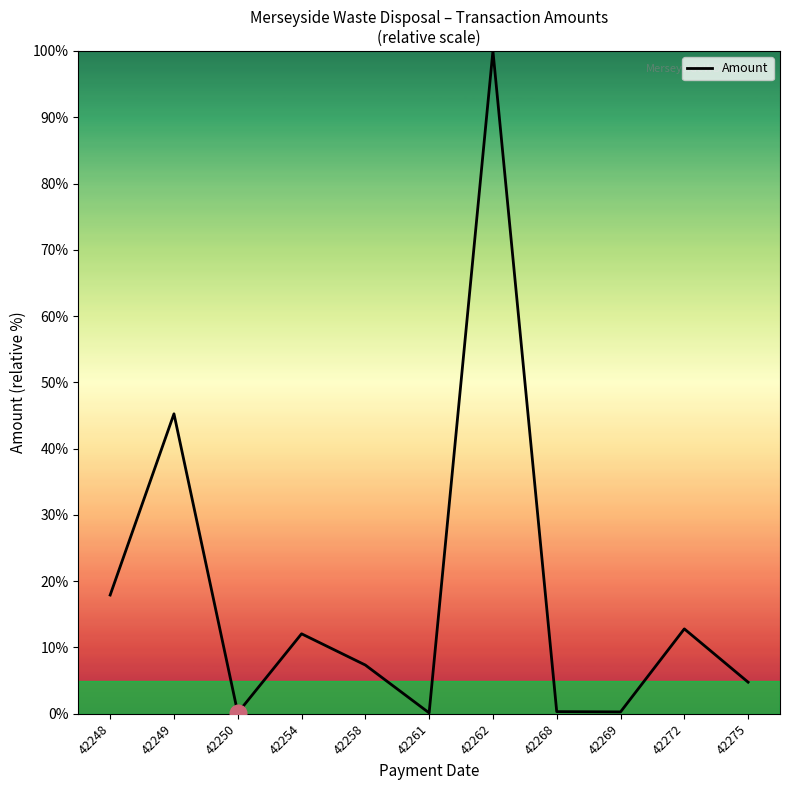

Which has a higher value, 42272 or 42249?

42249